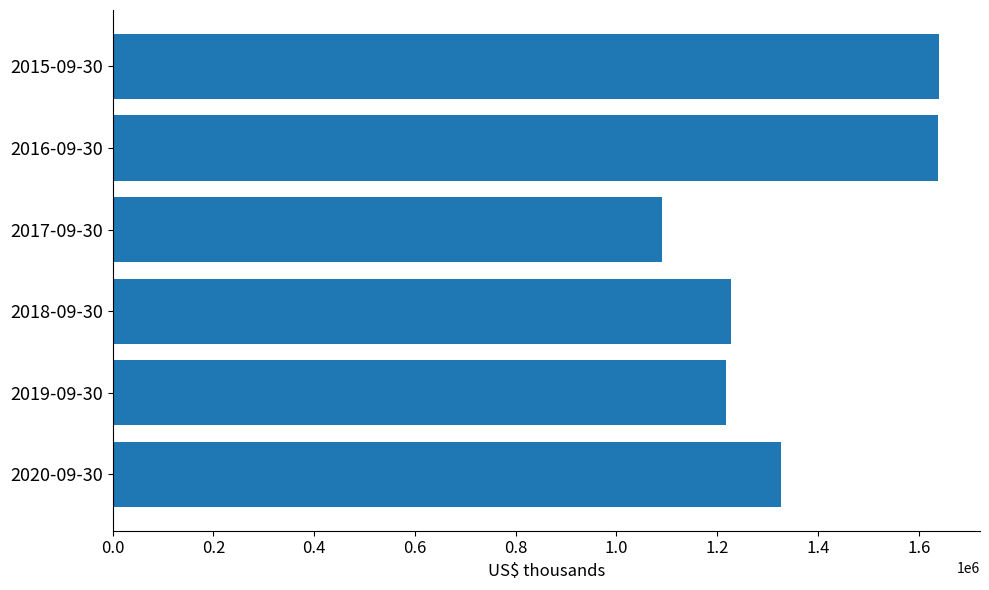

What is the difference between the maximum and second lowest values?

423000